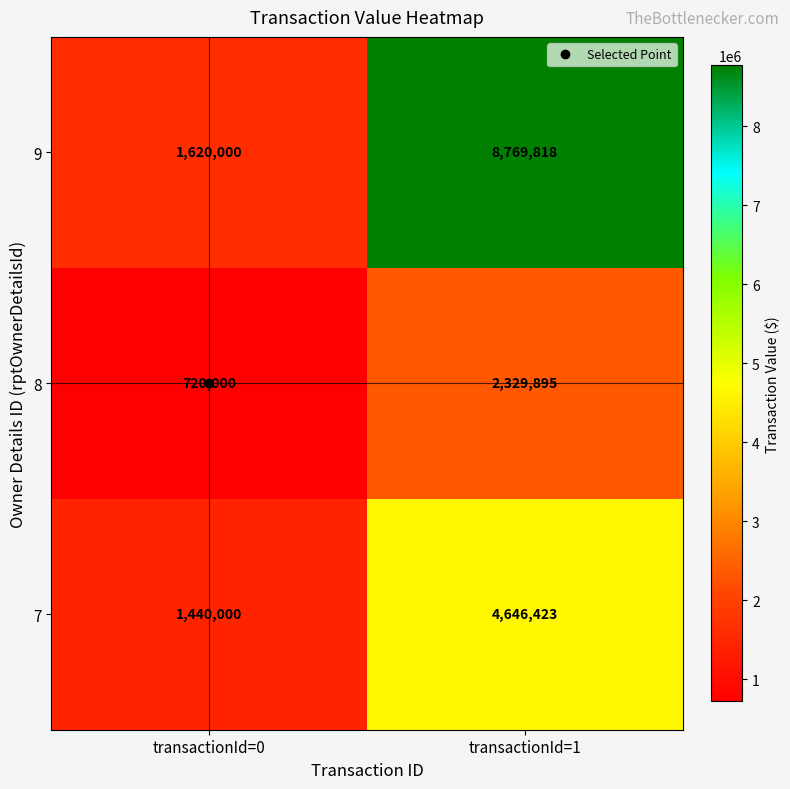

What is the difference between the 9 values at transactionId=1 and transactionId=0?

7149818